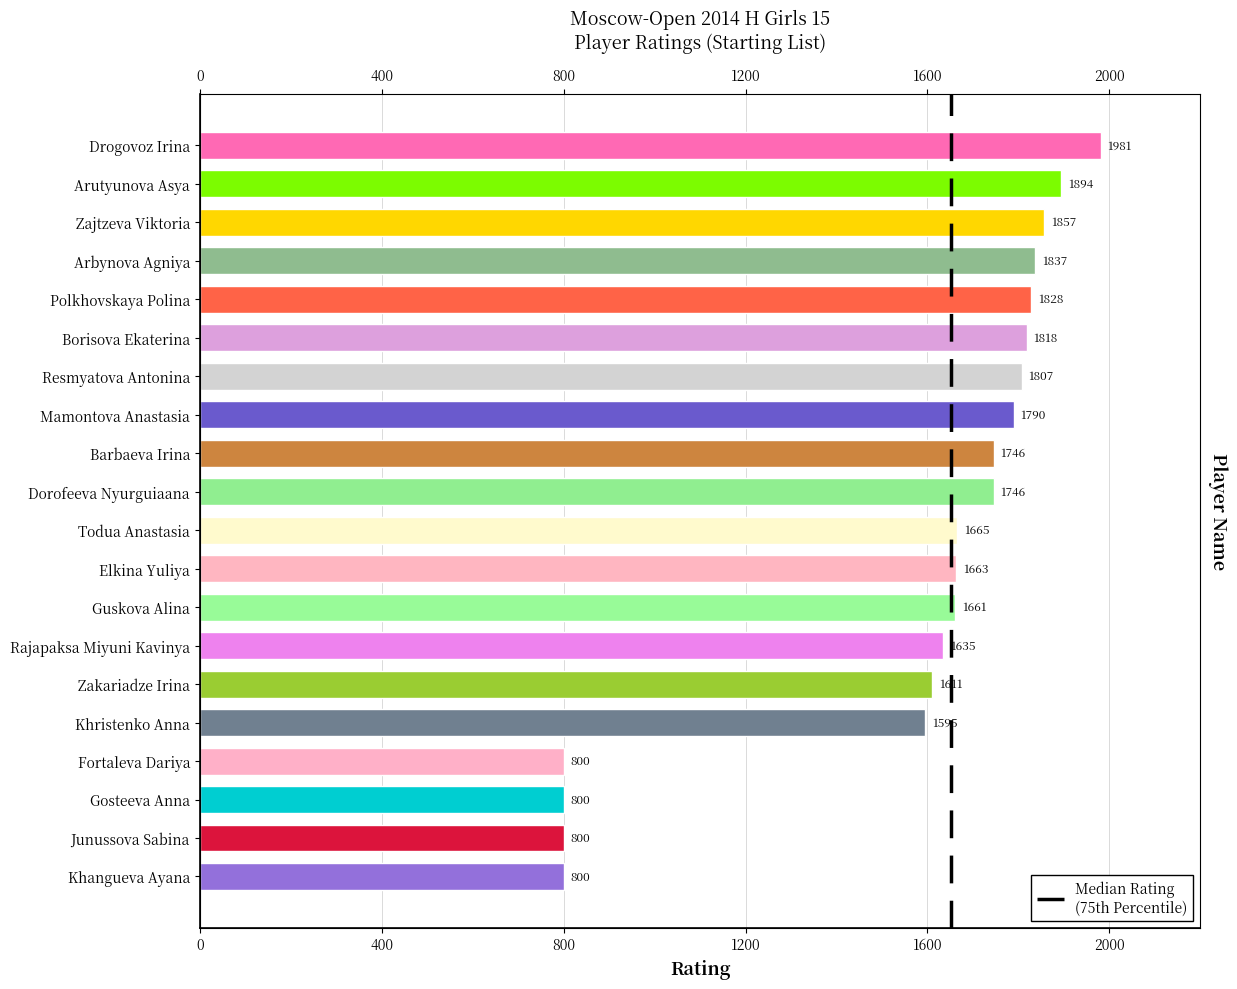

Which label corresponds to the smallest value in the chart?

Fortaleva Dariya